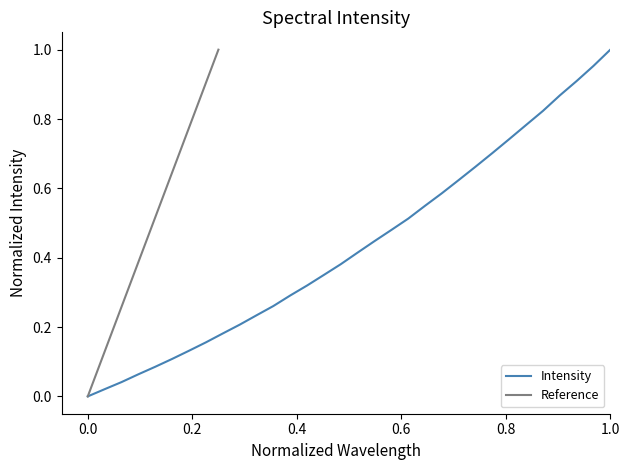

What is the difference between the maximum and minimum values?

1.0